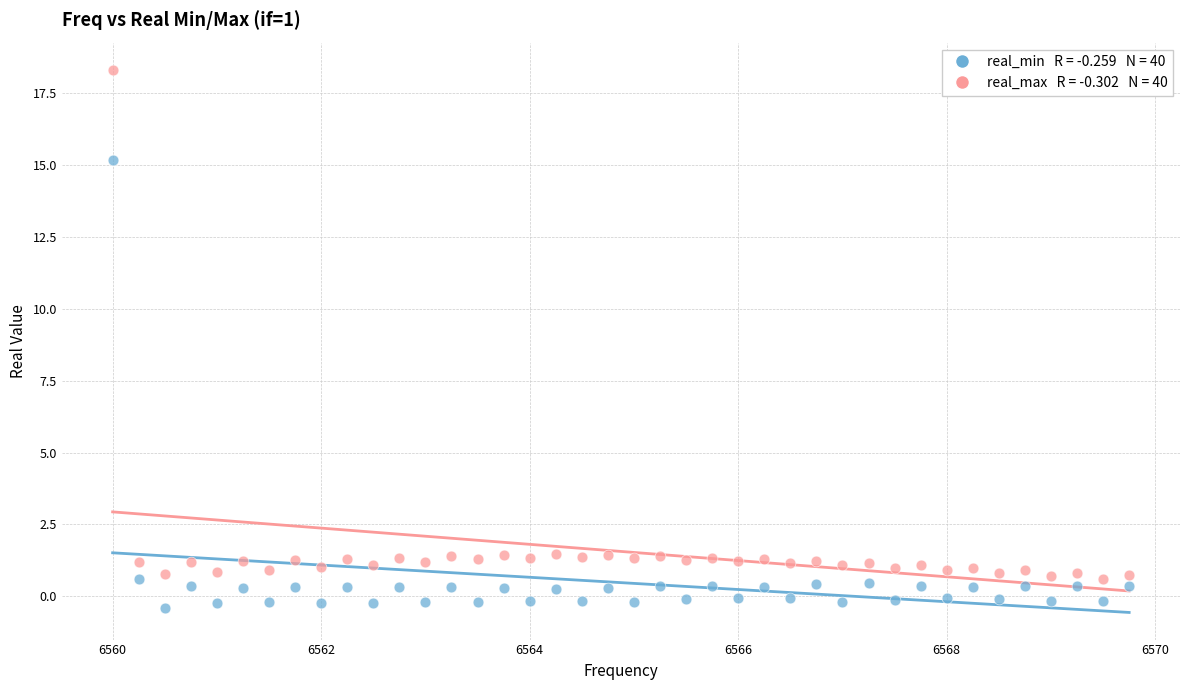

Across all data points, what is the range of Y values (max minus min)?

18.7